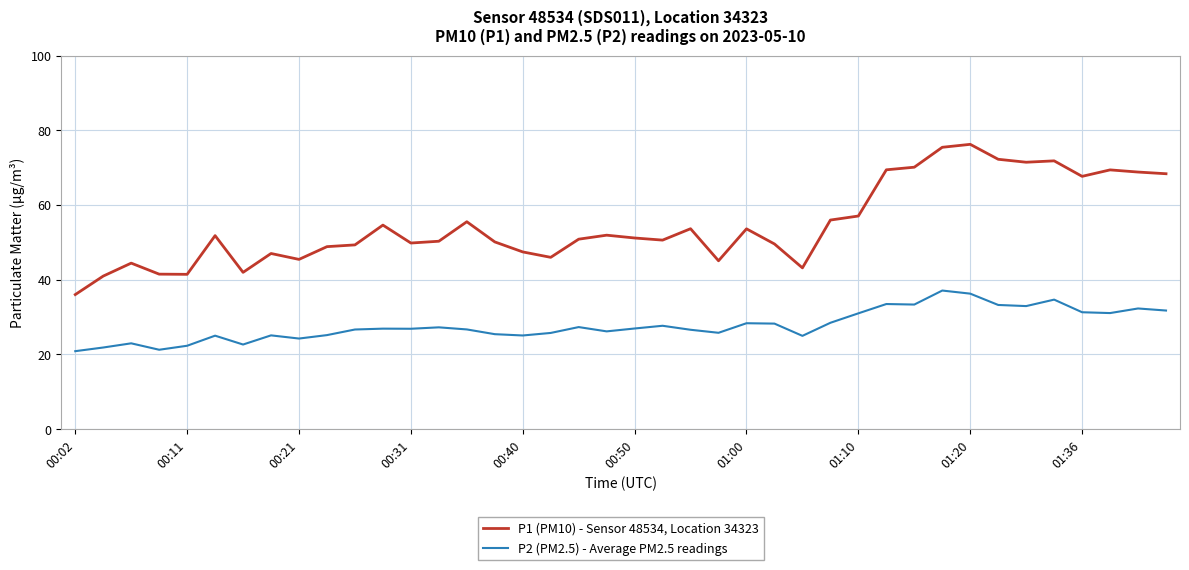

What is the smallest value displayed?

20.9